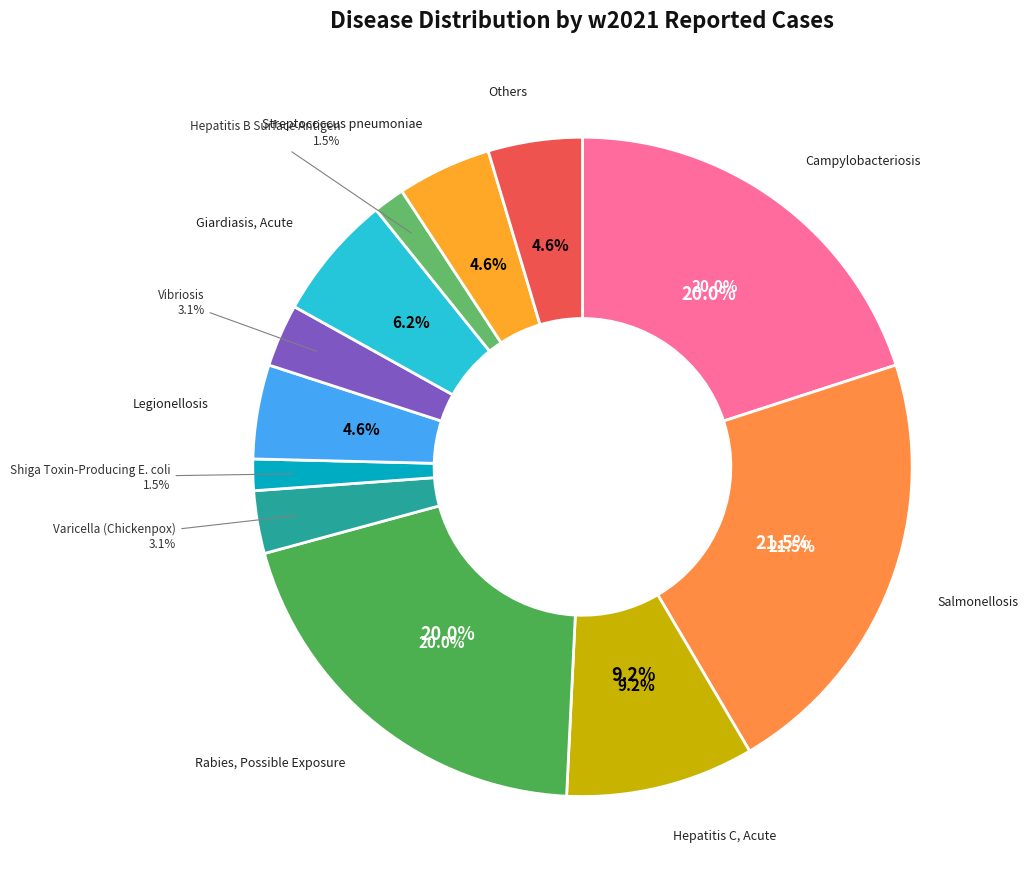

Which has a higher value, Streptococcus pneumoniae or Legionellosis?

Streptococcus pneumoniae